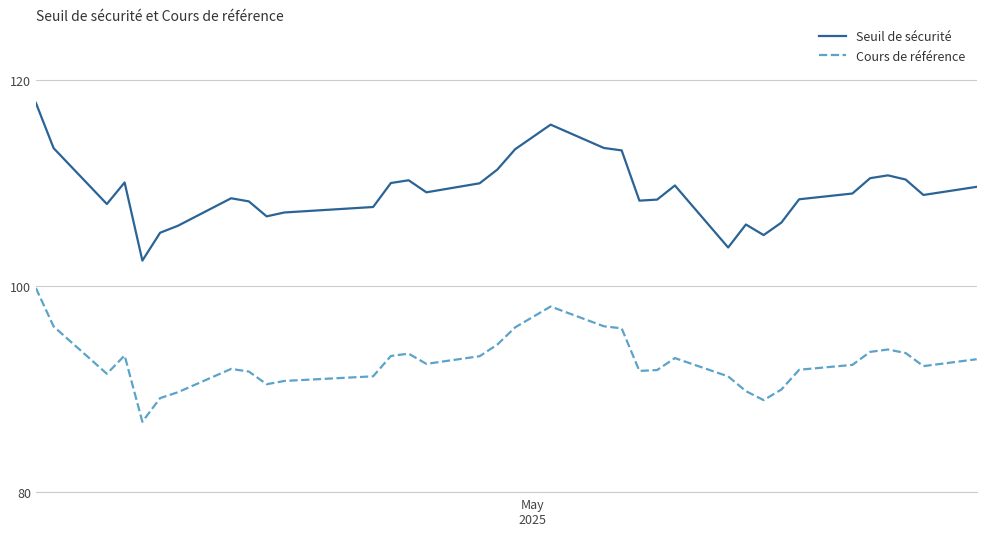

What is the greatest value displayed?

117.8